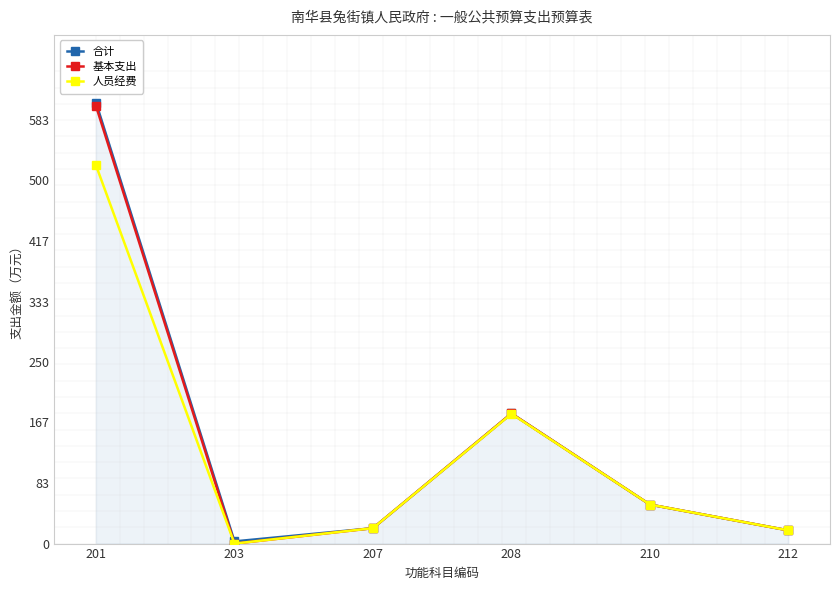

Which series has the largest range (max minus min)?

合计